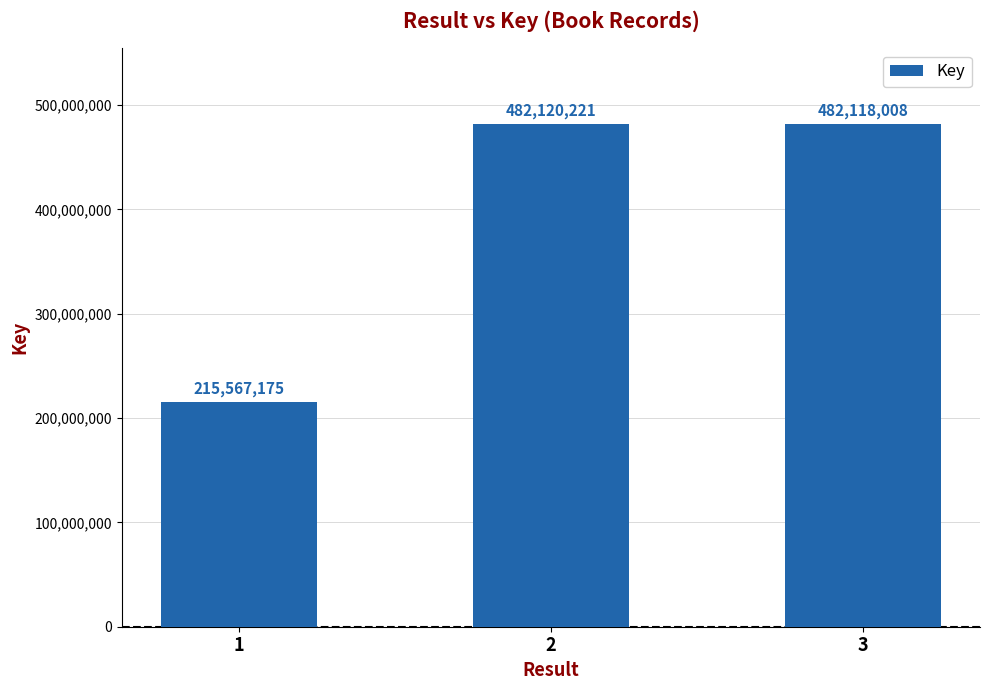

List the labels in order of value, largest first.

2, 3, 1